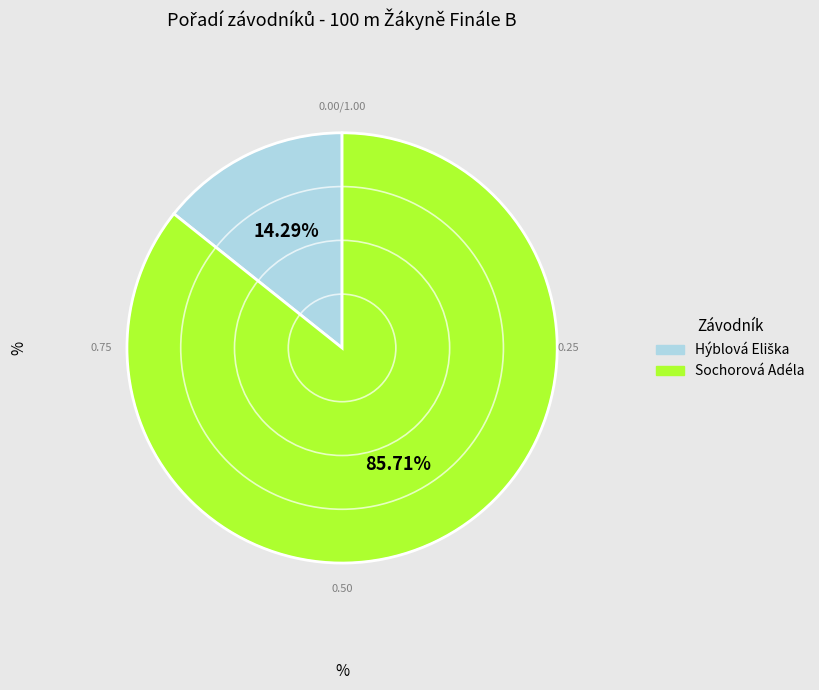

Which category accounts for the majority?

Sochorová Adéla